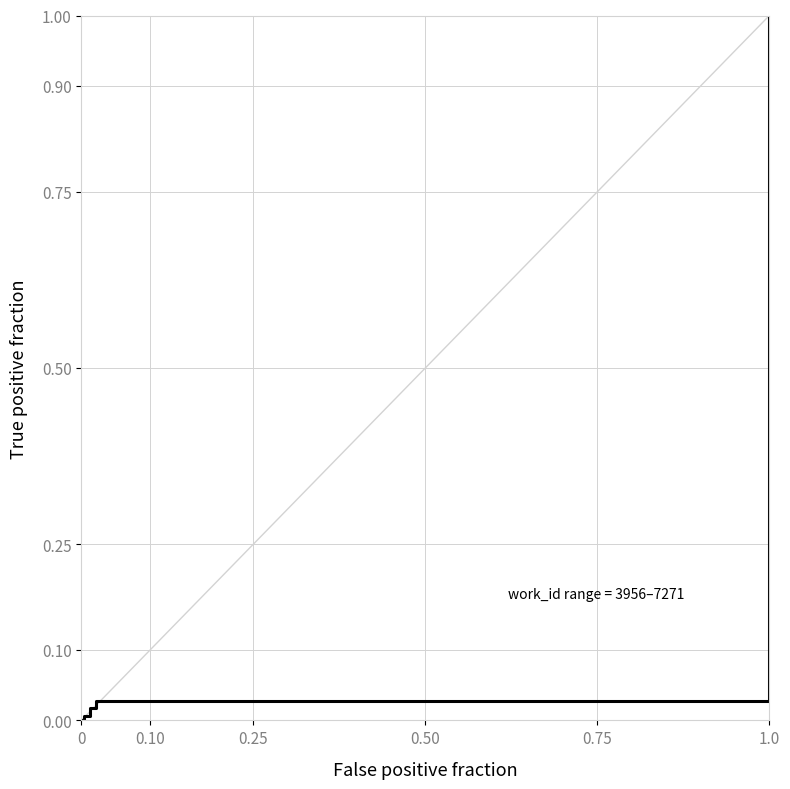

What is the maximum value shown in the chart?

1.0